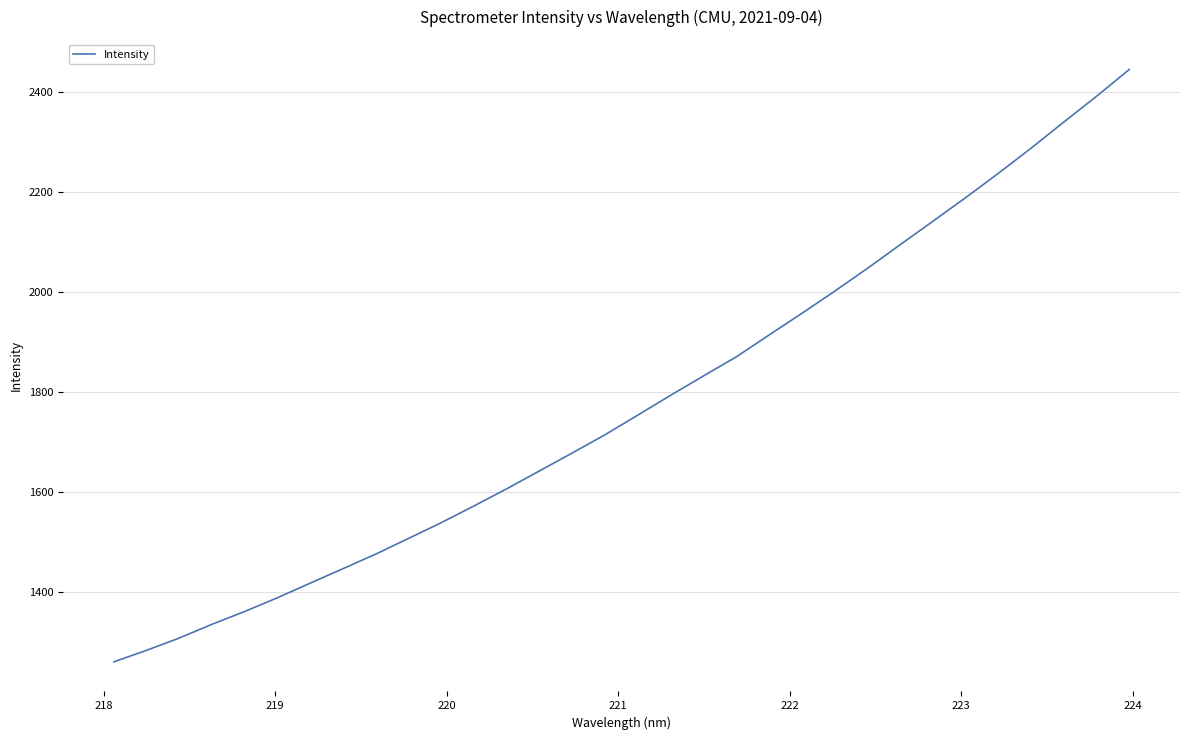

True or false: there are more than 0 points higher than both neighbors.

False